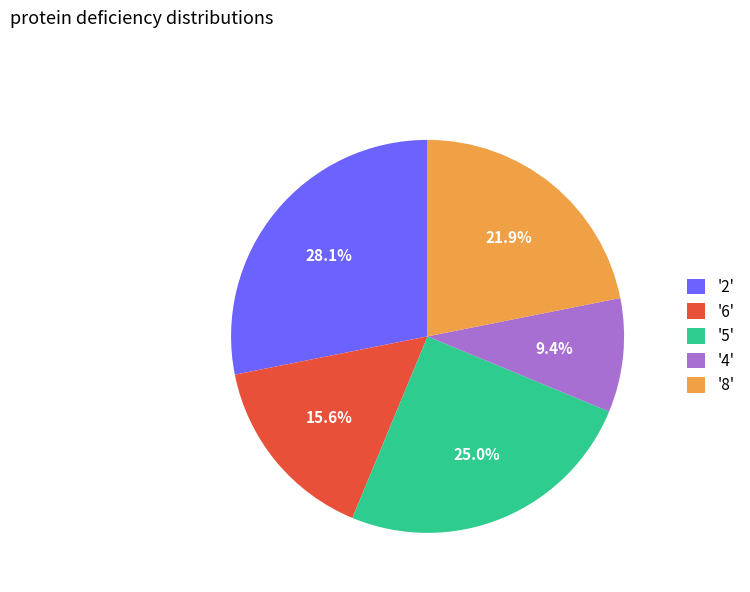

To the nearest percent, what is the difference between the largest and smallest slice percentages?

19%